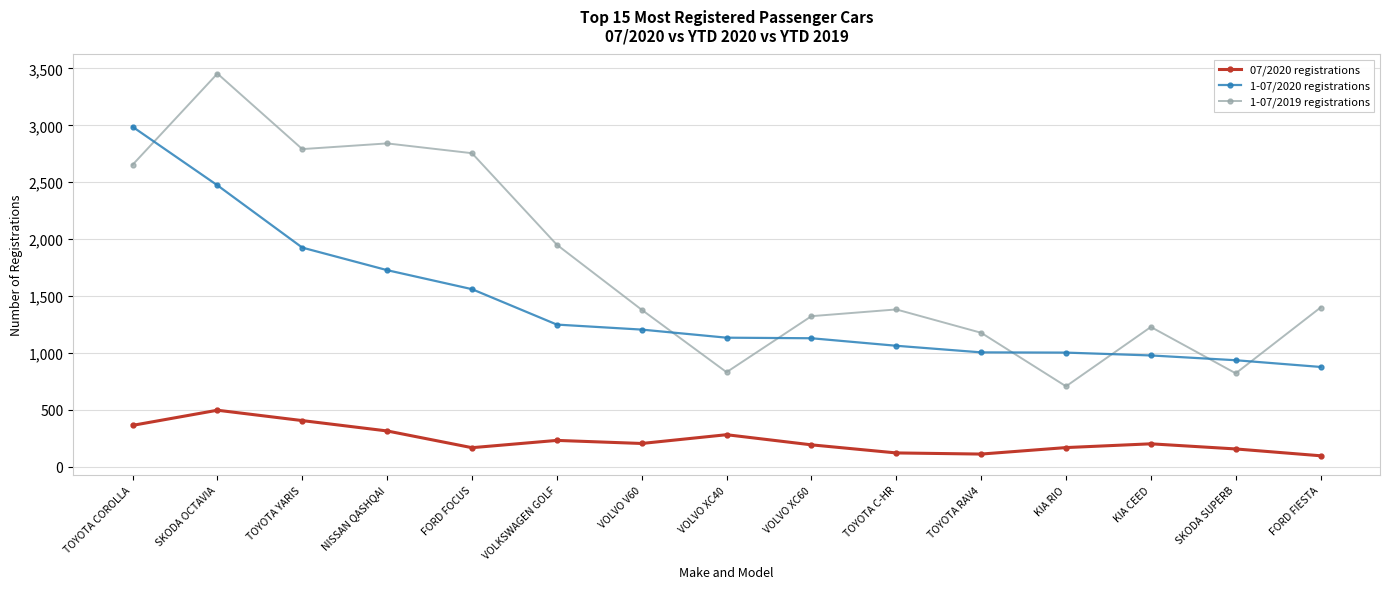

How many data points does each series have?

15